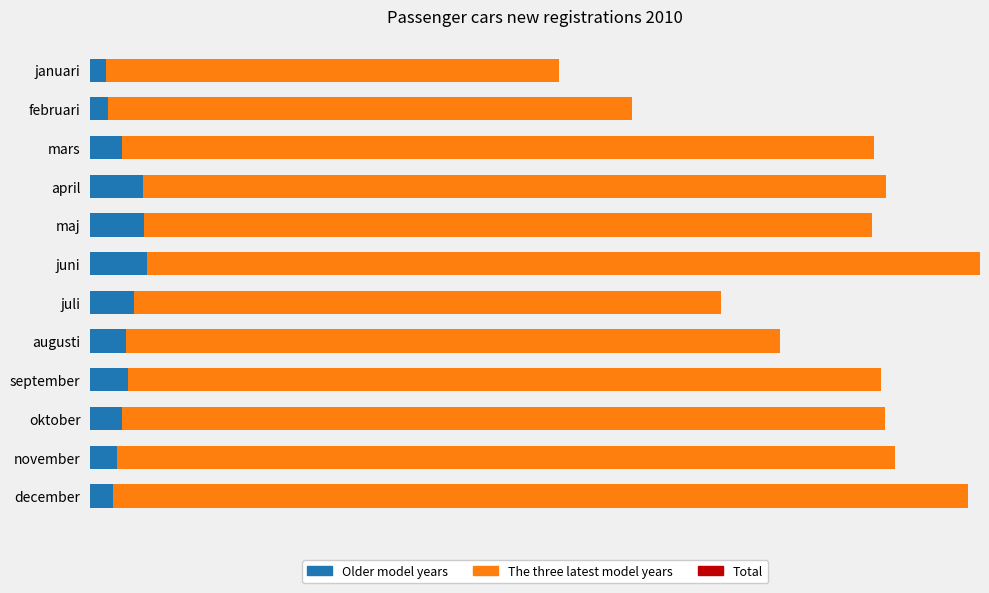

How many data points does each series have?

12